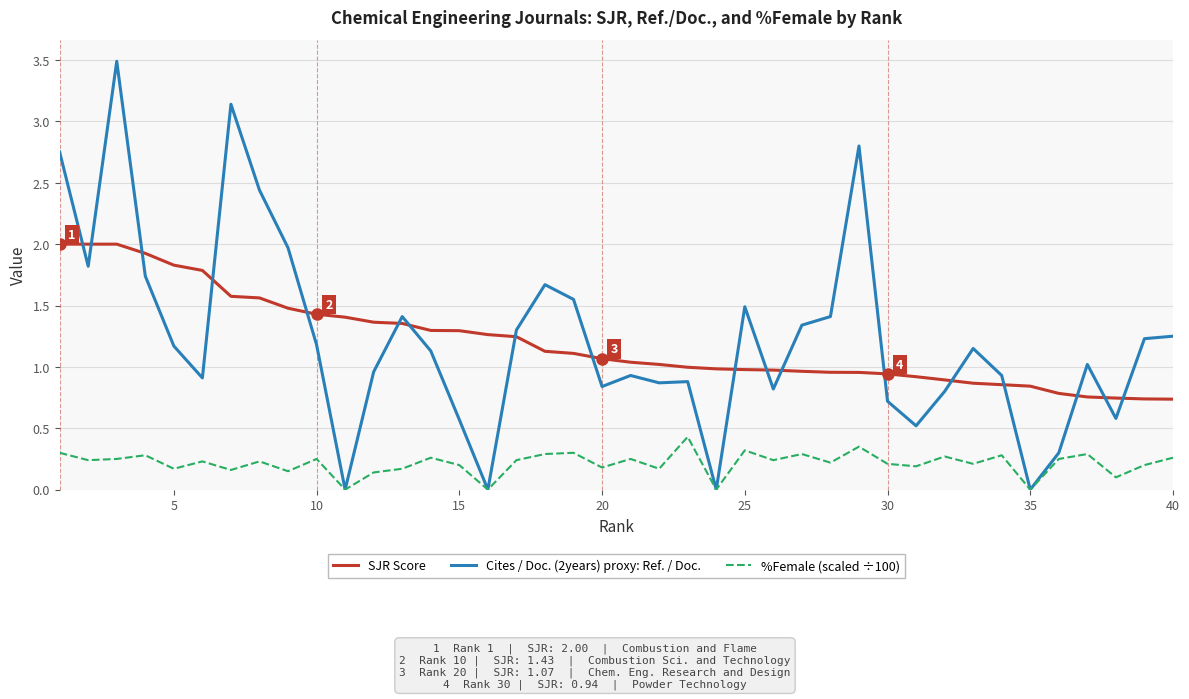

What is the maximum value shown in the chart?

3.5